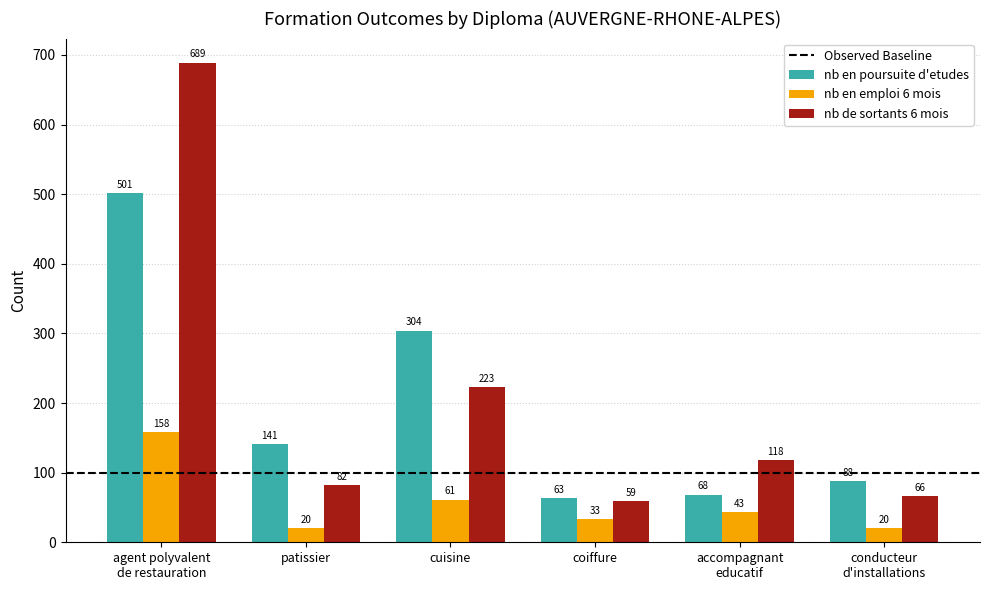

At agent polyvalent
de restauration, list the series in order from smallest to largest.

nb en emploi 6 mois, nb en poursuite d'etudes, nb de sortants 6 mois